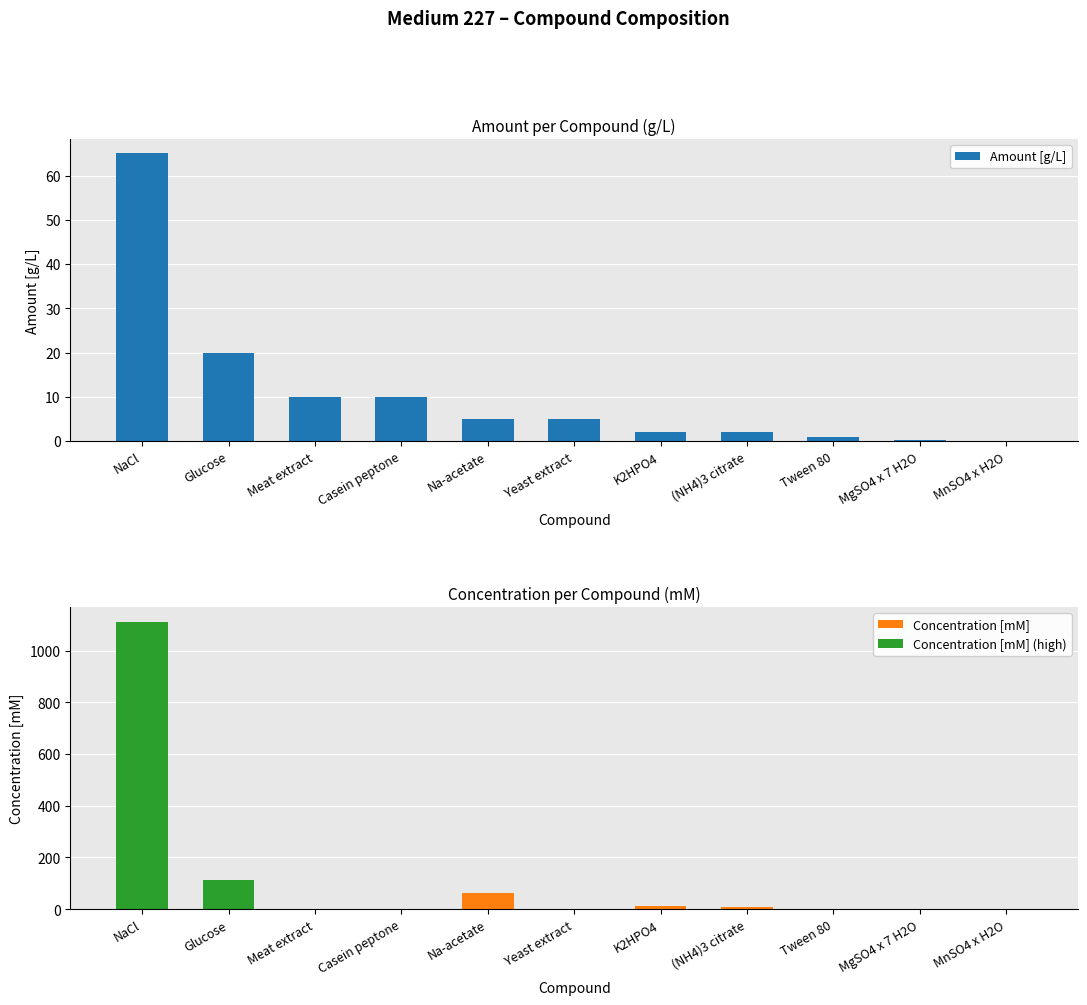

What is the label of the 2nd bar from the left?

Glucose